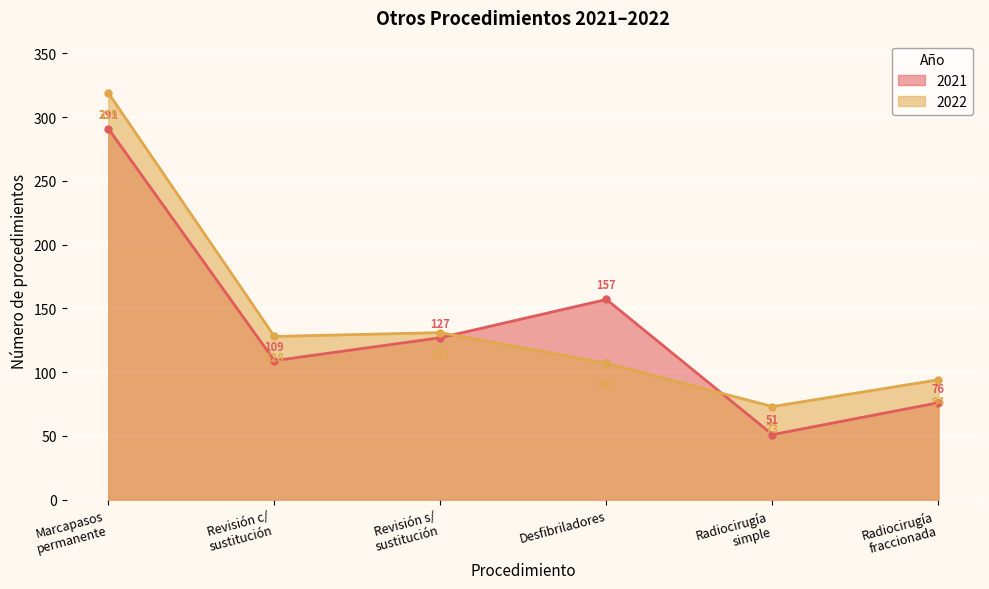

Where does the 2022 series first go above 128?

Marcapasos
permanente